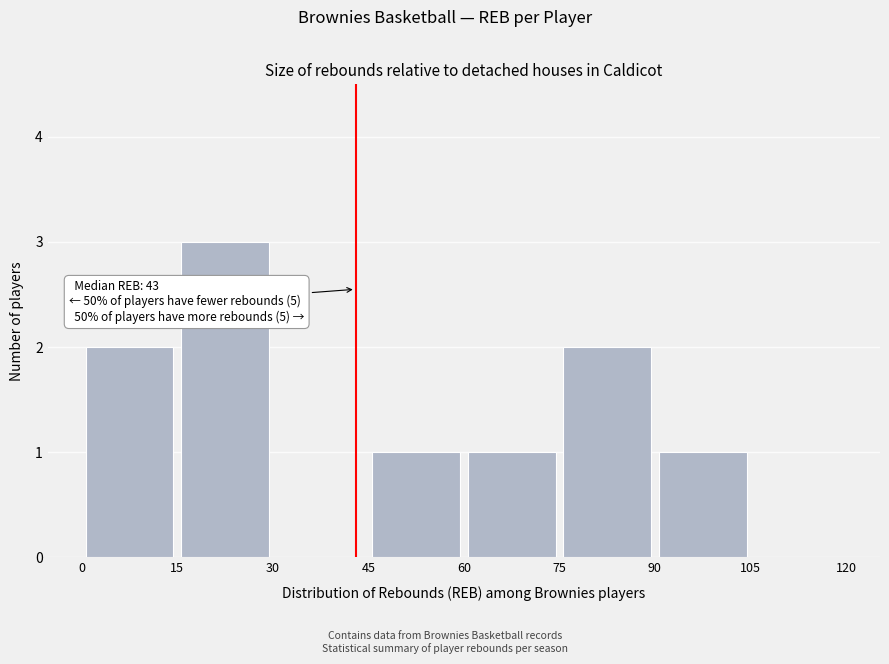

Which range on the x-axis has the tallest bar?

15 to 30